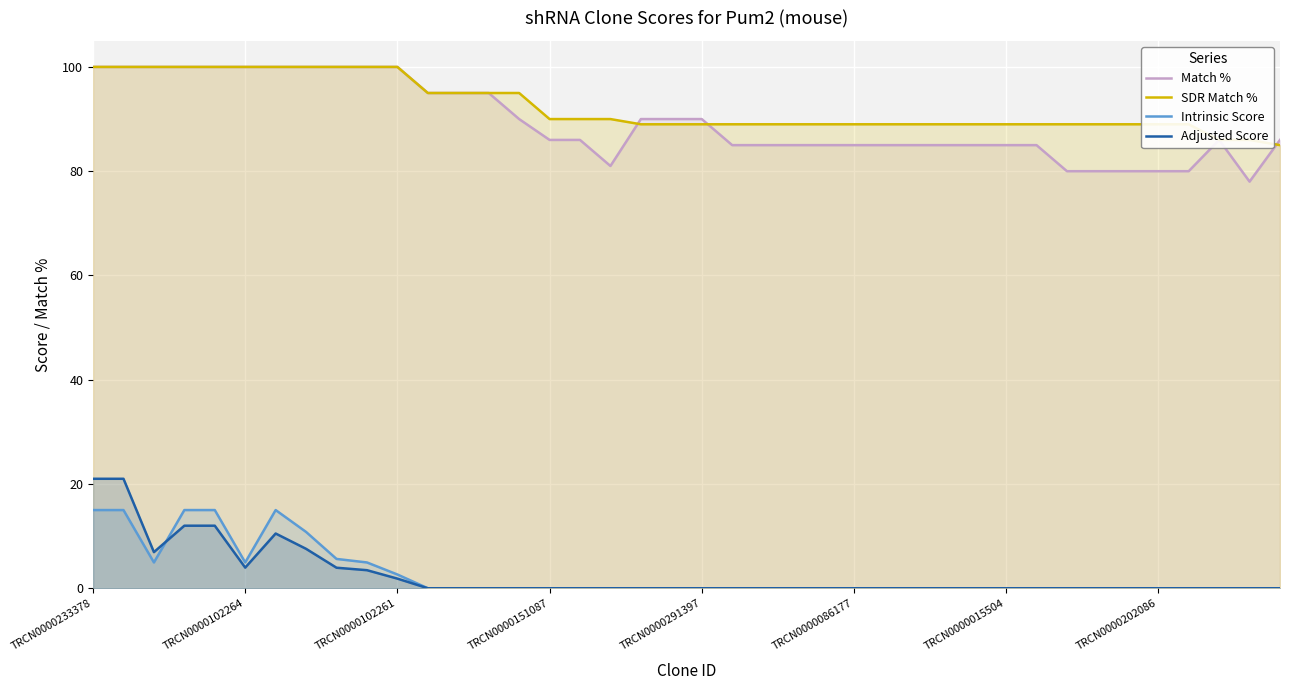

What is the average value of the Intrinsic Score series?

2.7